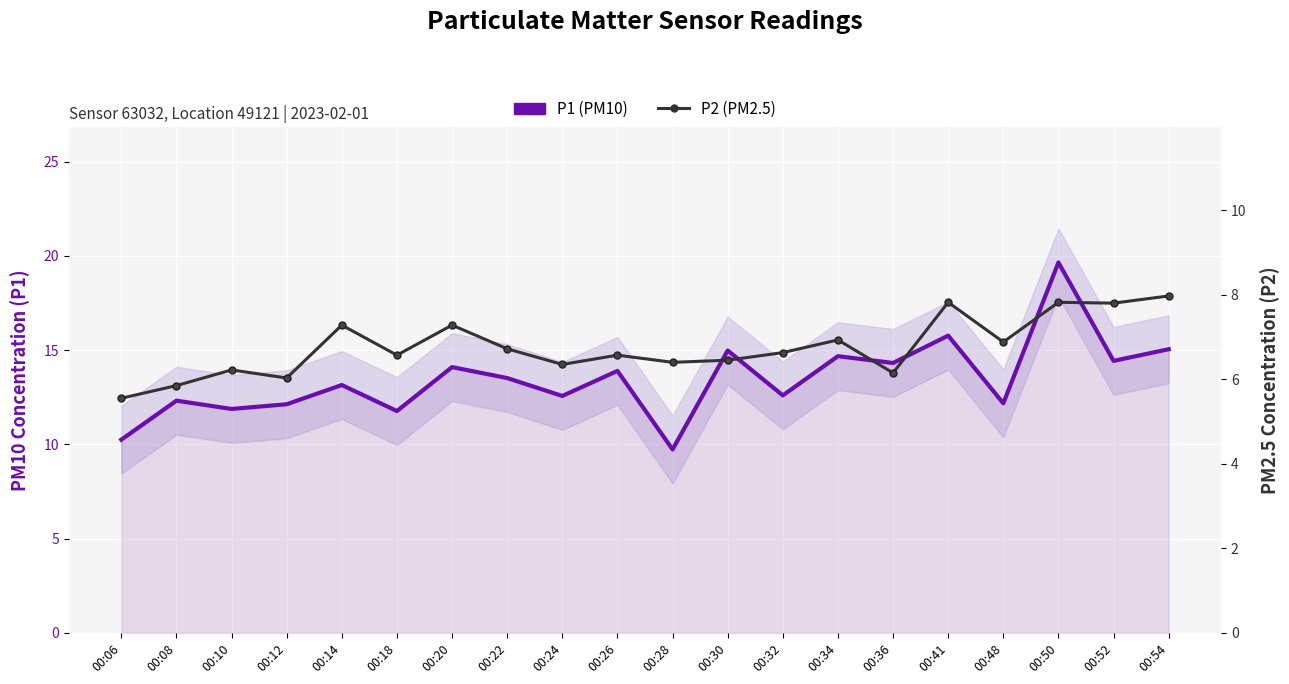

What is the value of the P1 (PM10) point at the 1st from the left?

10.2